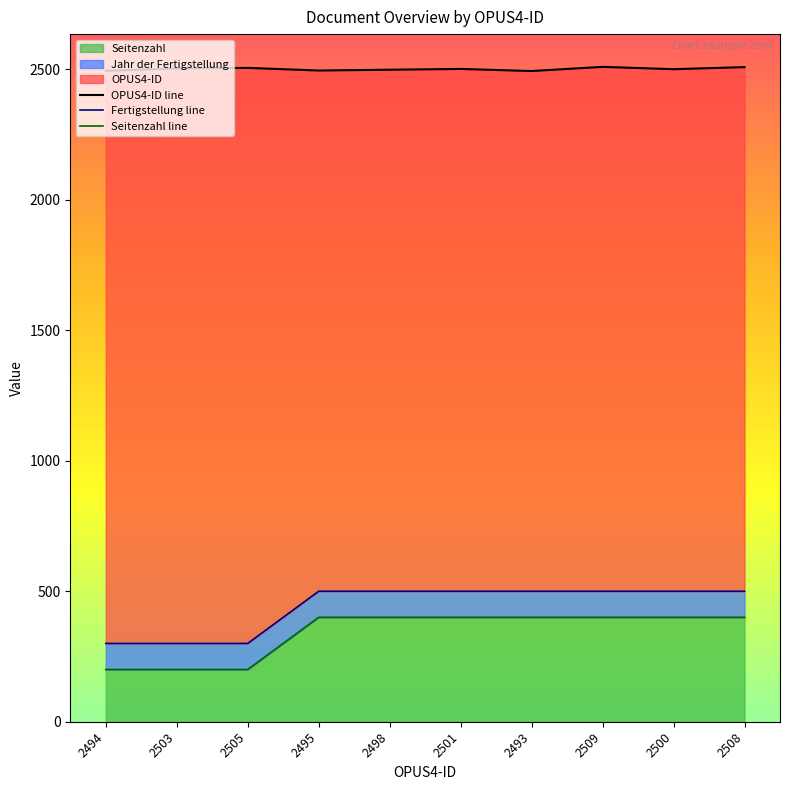

Reading left to right, transcribe all the data shown in this chart.

OPUS4-ID line: 2494	2503	2505	2495	2498	2501	2493	2509	2500	2508
Fertigstellung line: 300	300	300	500	500	500	500	500	500	500
Seitenzahl line: 200	200	200	400	400	400	400	400	400	400